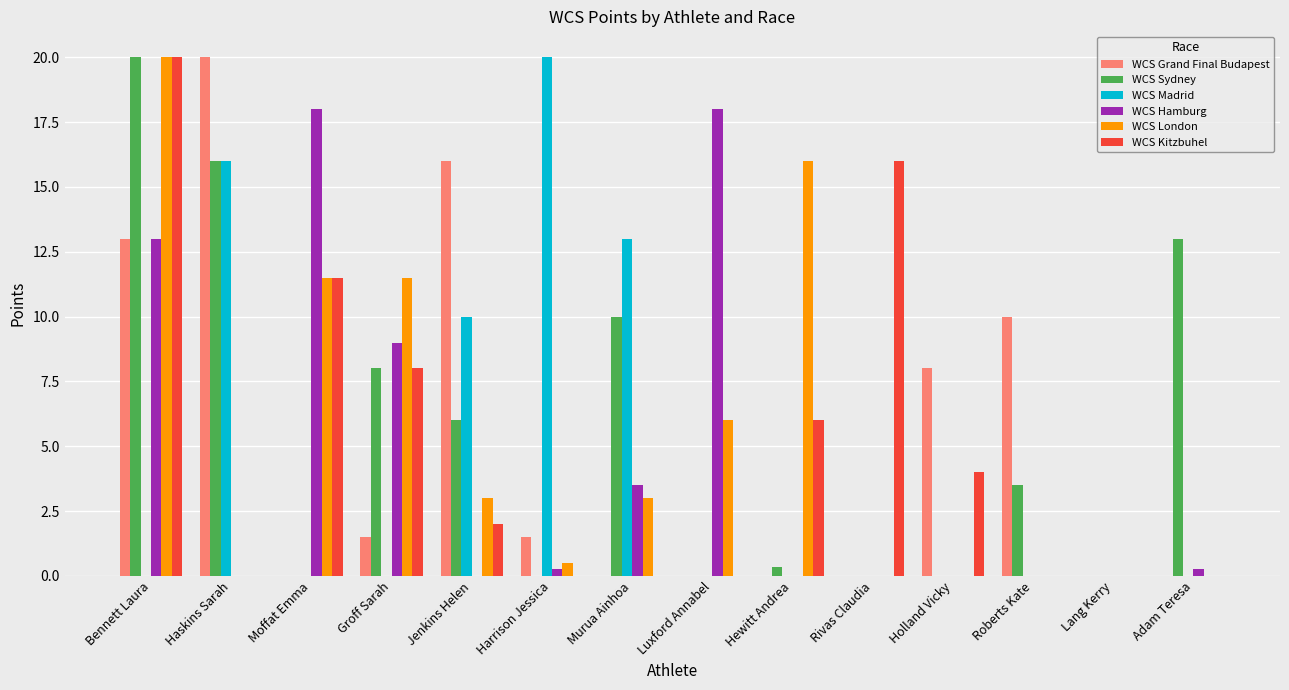

What is the sum of all WCS Hamburg values?

62.0